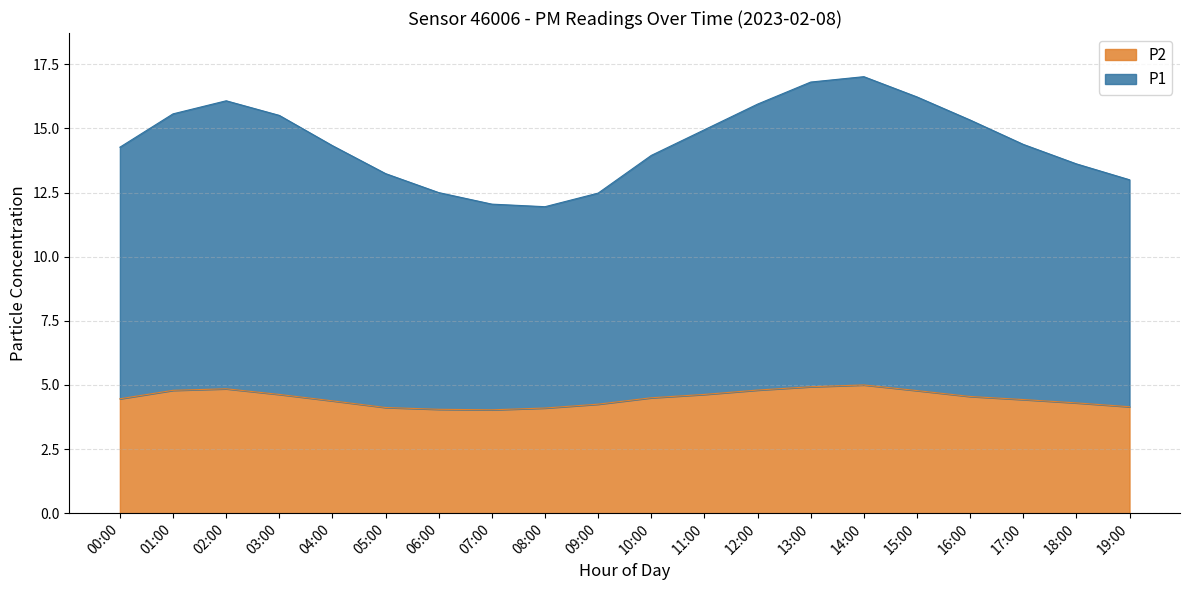

At which category is the sum across all series the highest?

14:00